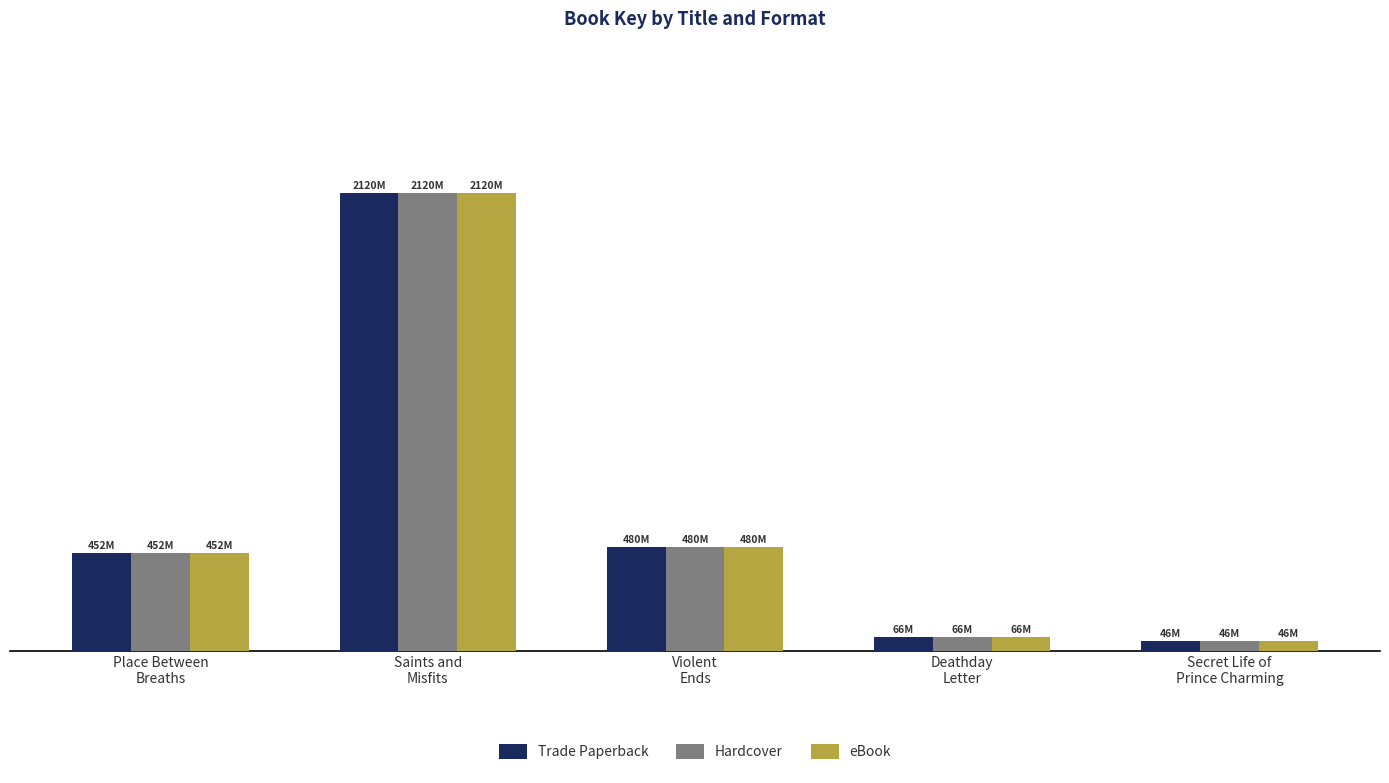

What position from the right is Secret Life of
Prince Charming?

1